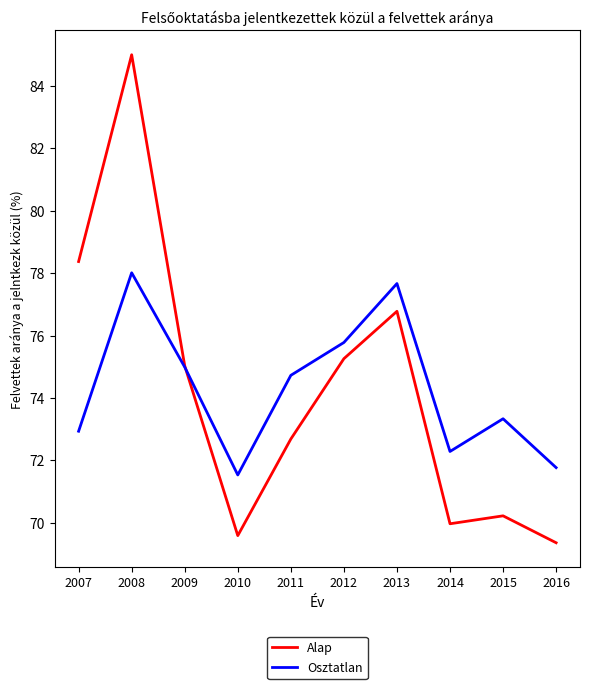

List the series in order of their peak value, highest first.

Alap, Osztatlan